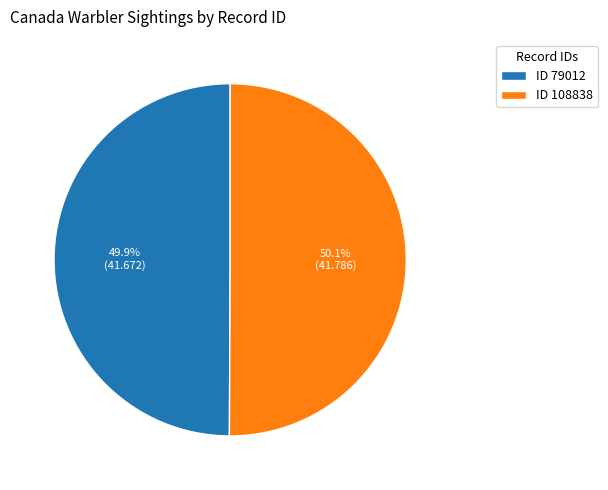

Approximately how many times larger is the value at ID 108838 compared to ID 79012?

1.0